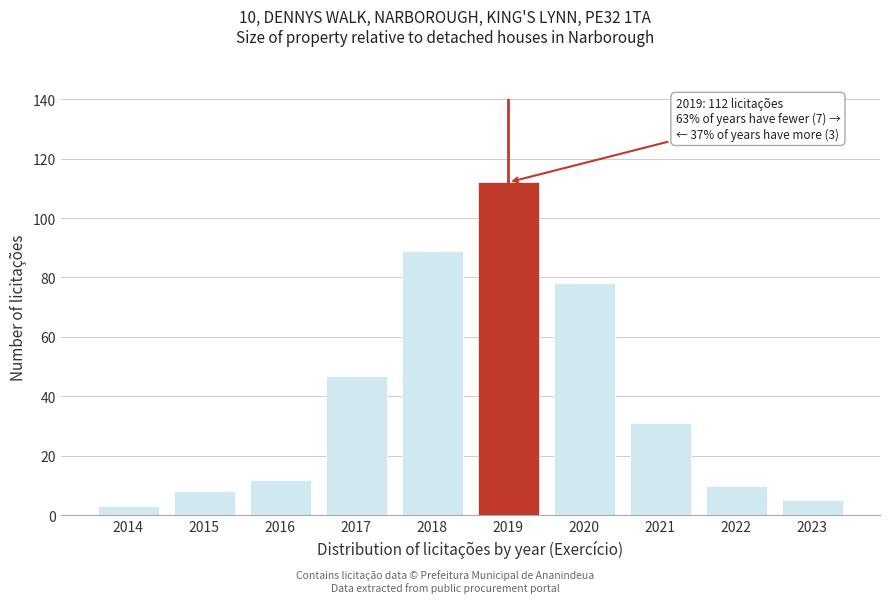

Reading left to right, transcribe all the data shown in this chart.

3	8	12	47	89	112	78	31	10	5